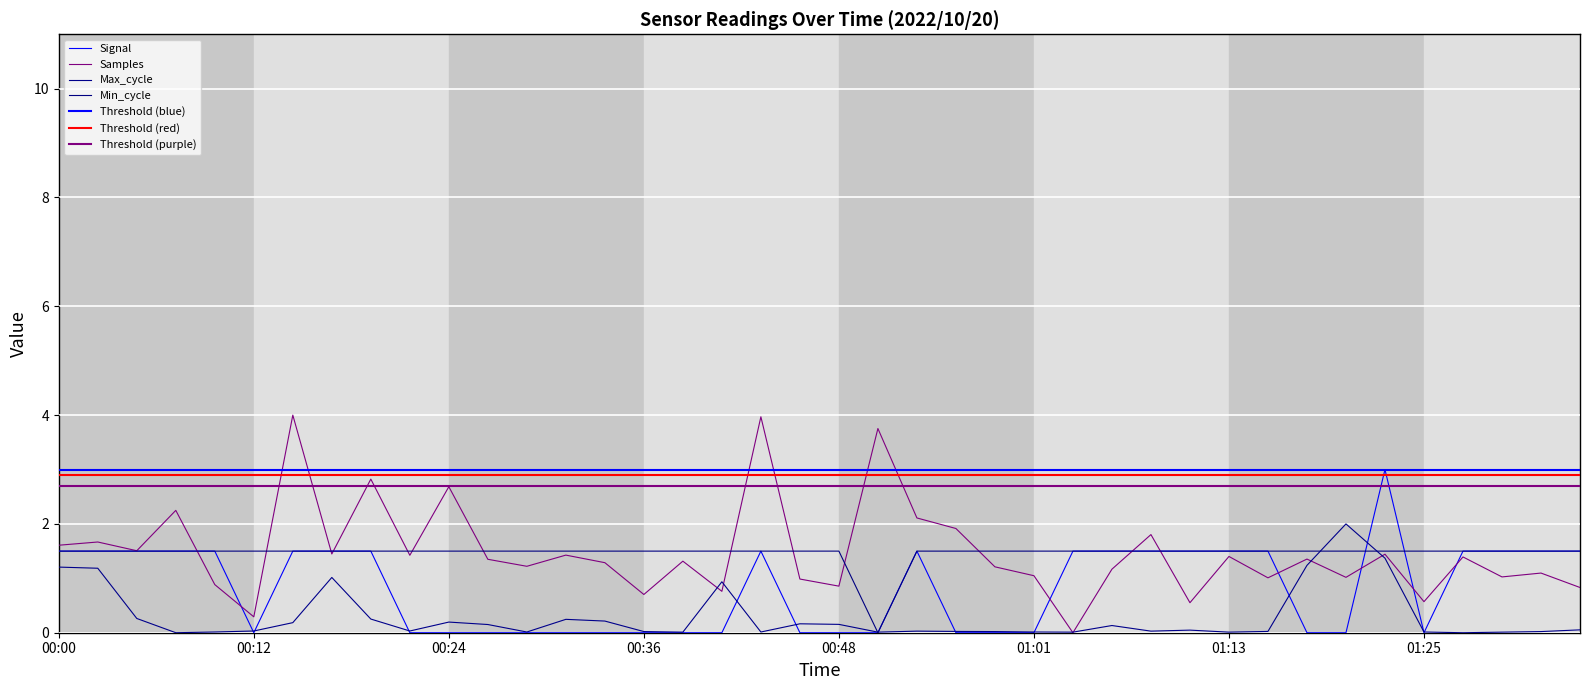

Is this an area chart (filled region under the line)?

No